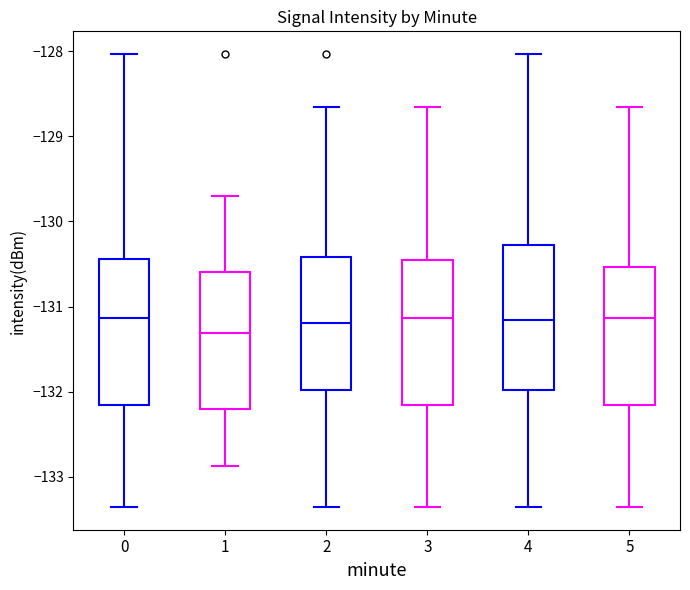

Reading left to right, transcribe this box plot: for each box, give where its median line is, the range the box spans, and where its two whiskers end, as read against the y-axis. The values are not printed on the chart, so give them approximately, as read against the axis.

0: median -131.1, box -132.2 to -130.4, whiskers -133.4 to -128.0
1: median -131.3, box -132.2 to -130.6, whiskers -132.9 to -129.7
2: median -131.2, box -132.0 to -130.4, whiskers -133.4 to -128.7
3: median -131.1, box -132.2 to -130.5, whiskers -133.4 to -128.7
4: median -131.2, box -132.0 to -130.3, whiskers -133.4 to -128.0
5: median -131.1, box -132.2 to -130.5, whiskers -133.4 to -128.7